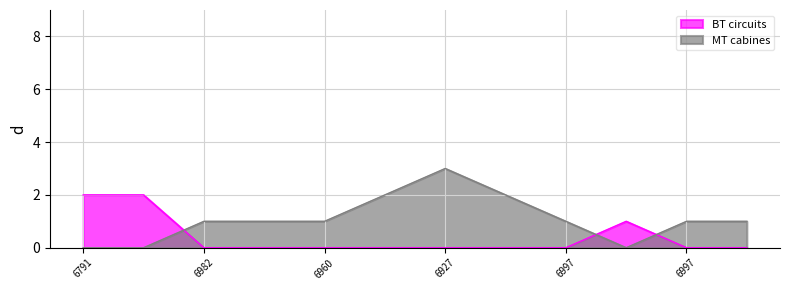

True or false: BT circuits and MT cabines cross at least once.

True